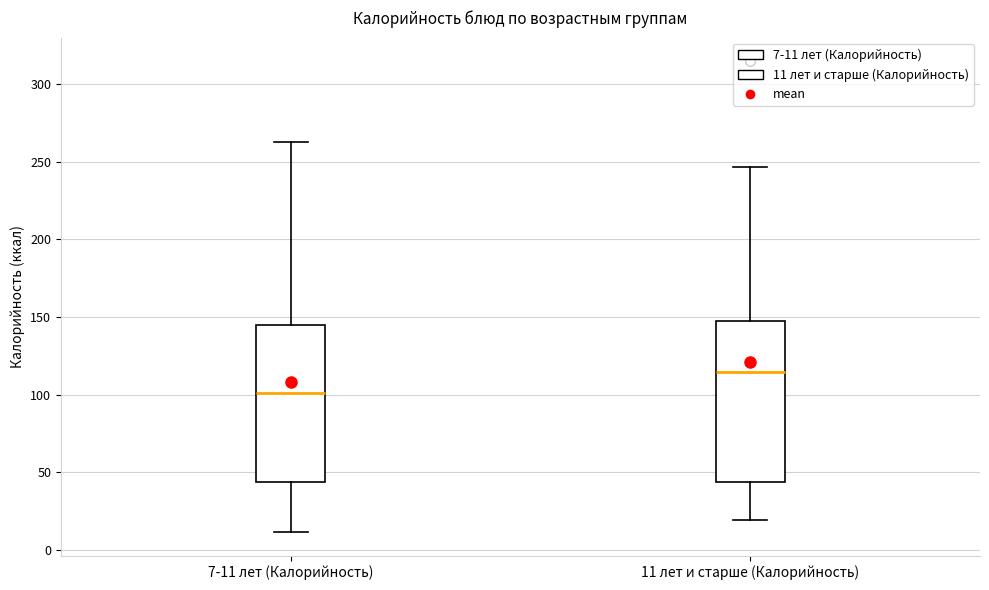

Where is the lower edge of the box for 11 лет и старше (Калорийность) on the y-axis? The values are not printed on the chart, so give them approximately, as read against the axis.

45